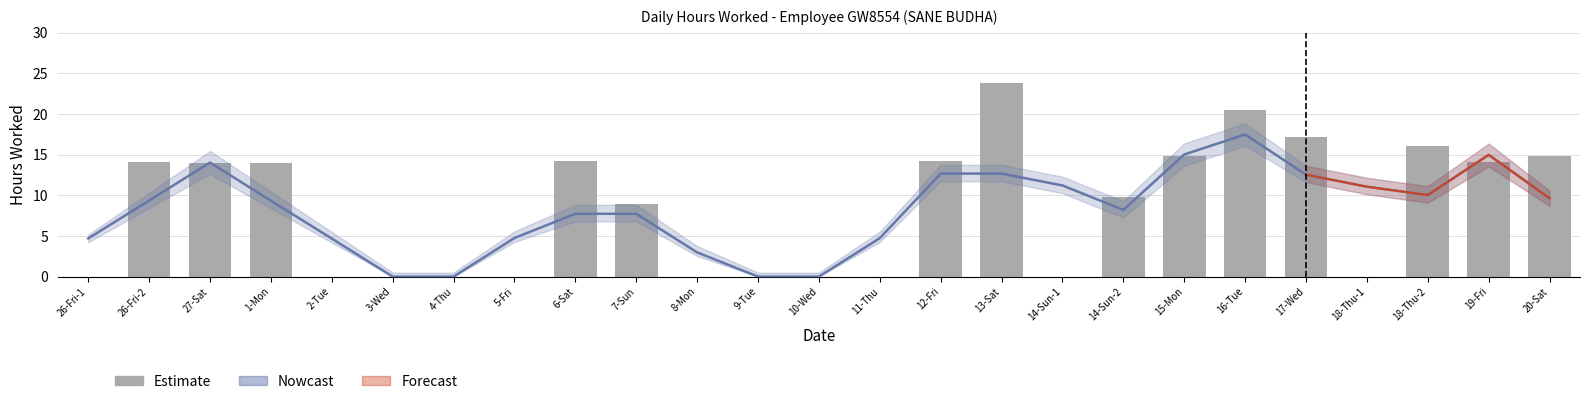

What position from the right is 12-Fri?

11